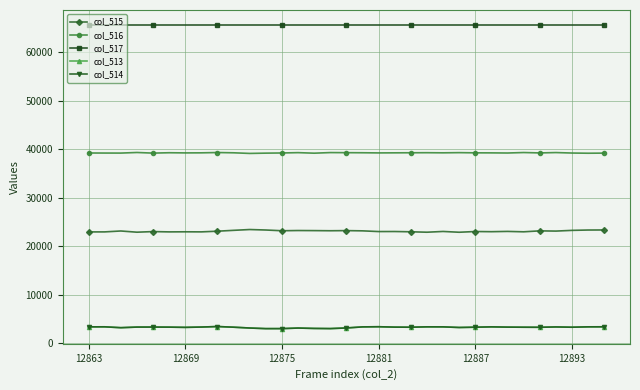

True or false: col_516 and col_517 intersect in this chart.

False